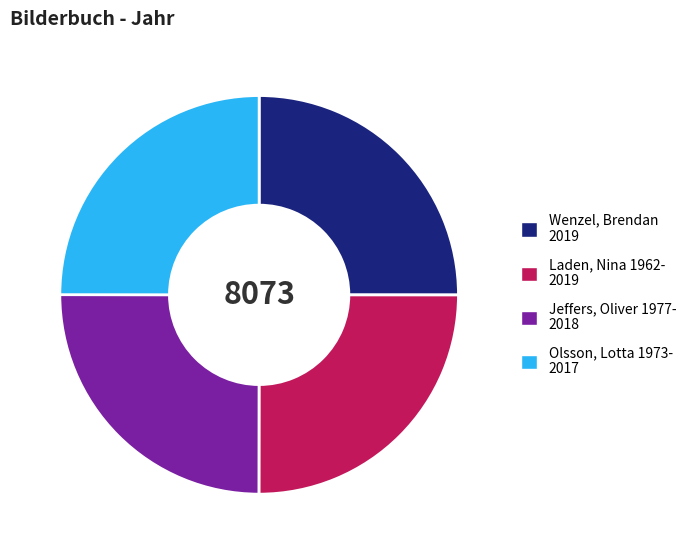

Does Jeffers, Oliver 1977- 2018 represent more than half of the total?

No